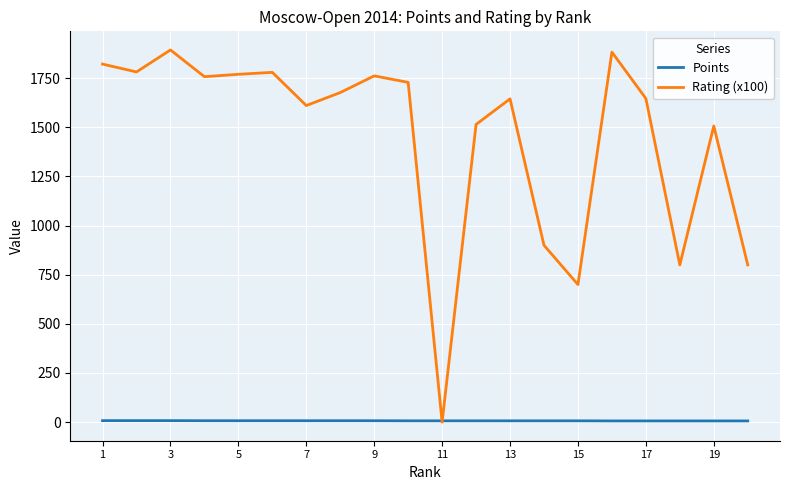

Rank the series by their average value, from lowest to highest.

Points, Rating (x100)